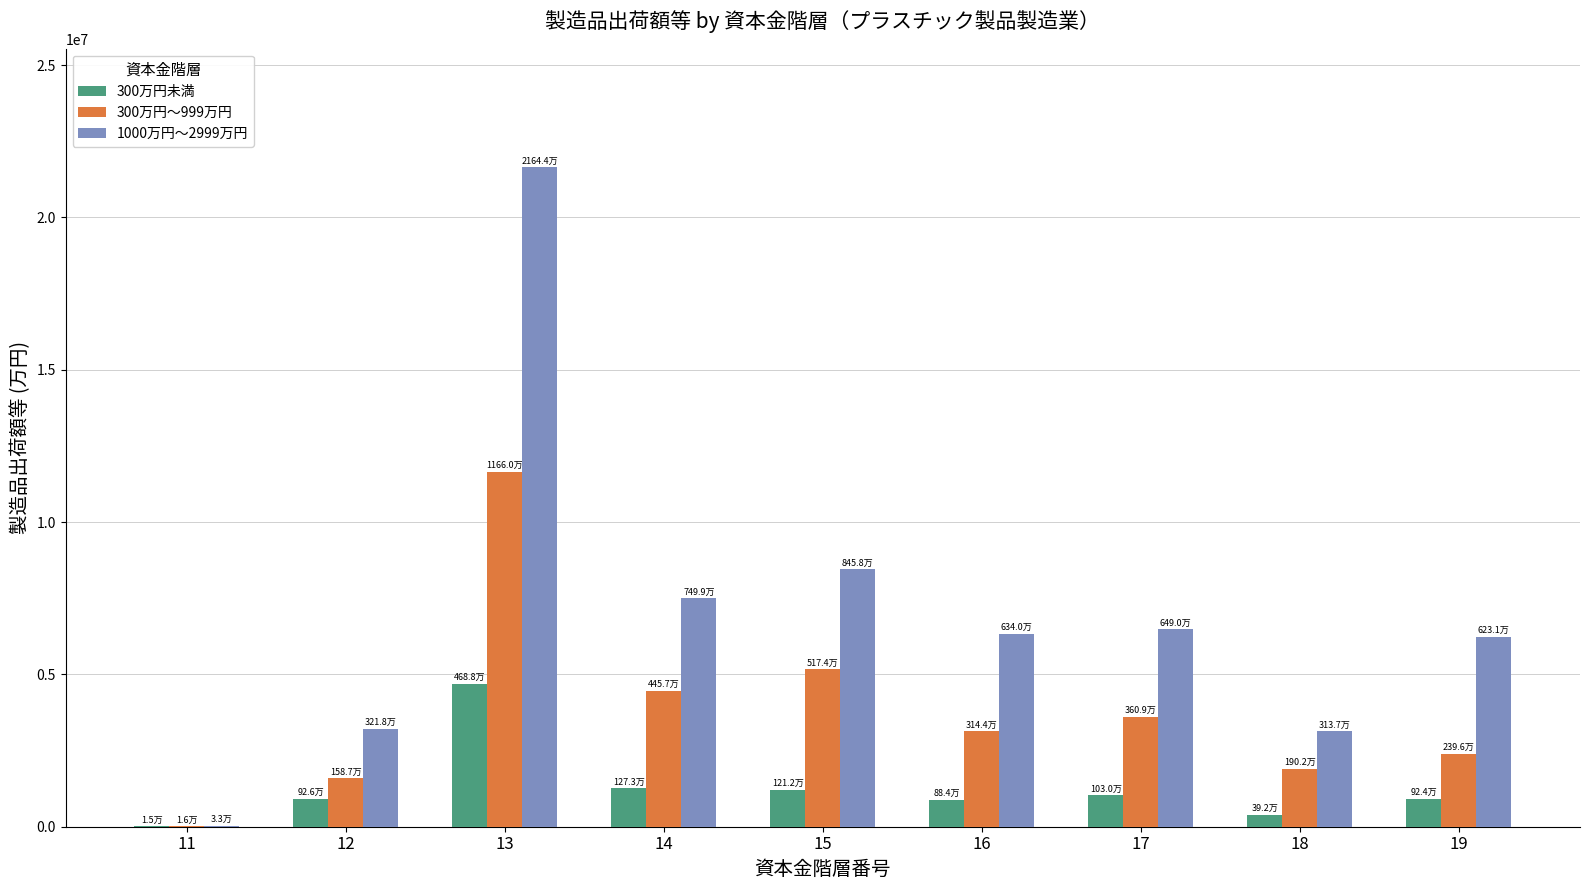

Which series has the largest total across all categories?

1000万円～2999万円